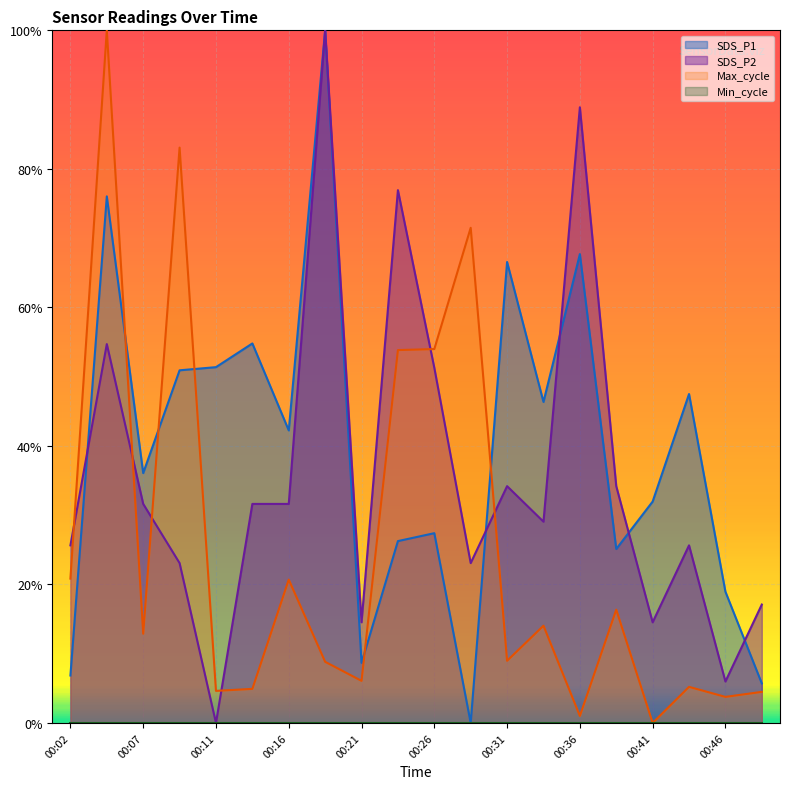

Reading right to left, transcribe all the data shown in this chart.

SDS_P1: 0.1	0.2	0.5	0.3	0.3	0.7	0.5	0.7	0.0	0.3	0.3	0.1	1.0	0.4	0.5	0.5	0.5	0.4	0.8	0.1
SDS_P2: 0.2	0.1	0.3	0.1	0.3	0.9	0.3	0.3	0.2	0.5	0.8	0.1	1.0	0.3	0.3	0.0	0.2	0.3	0.5	0.3
Max_cycle: 0.0	0.0	0.1	0.0	0.2	0.0	0.1	0.1	0.7	0.5	0.5	0.1	0.1	0.2	0.0	0.0	0.8	0.1	1.0	0.2